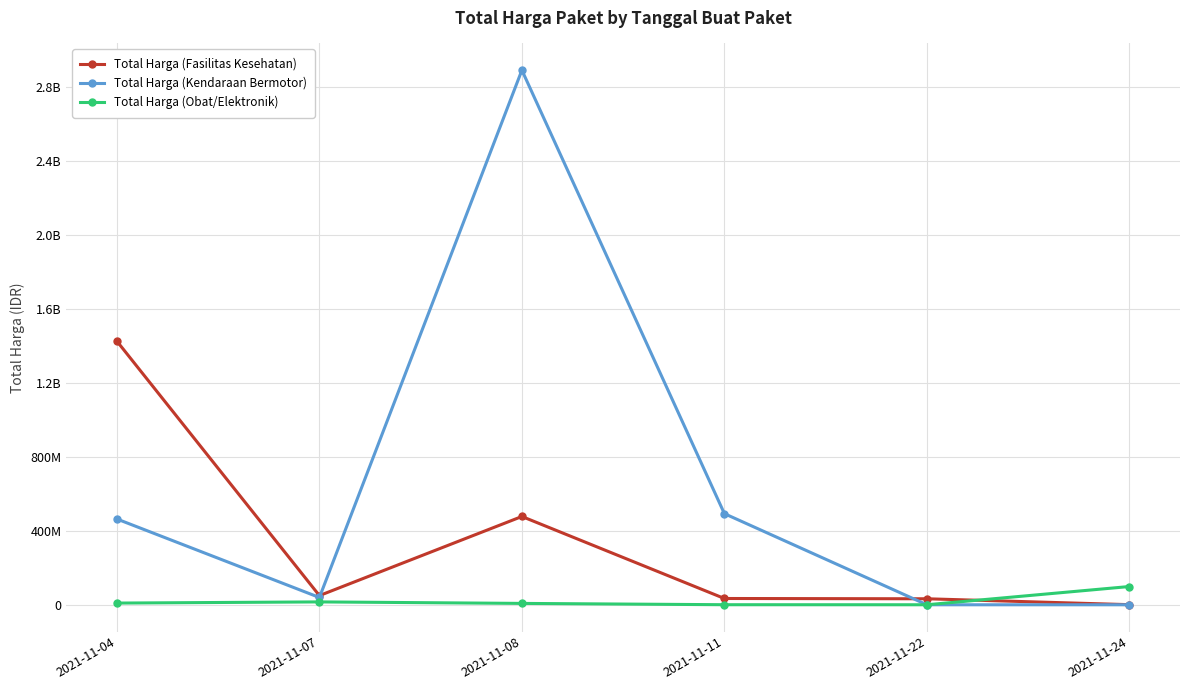

Rank the categories by Total Harga (Fasilitas Kesehatan) value from highest to lowest.

2021-11-04, 2021-11-08, 2021-11-07, 2021-11-11, 2021-11-22, 2021-11-24